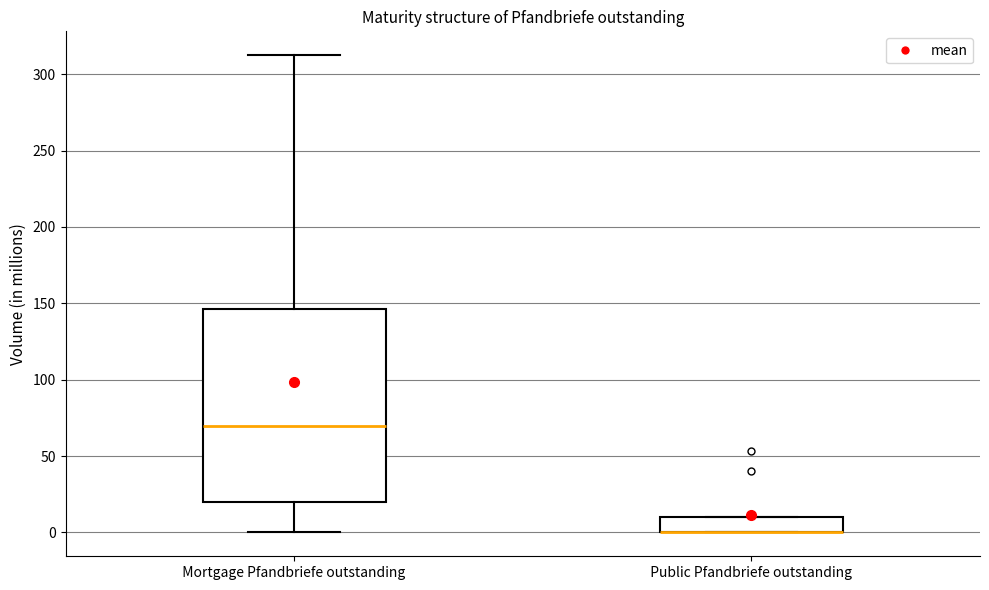

Which box is the tallest, from its lower edge to its upper edge?

Mortgage Pfandbriefe outstanding